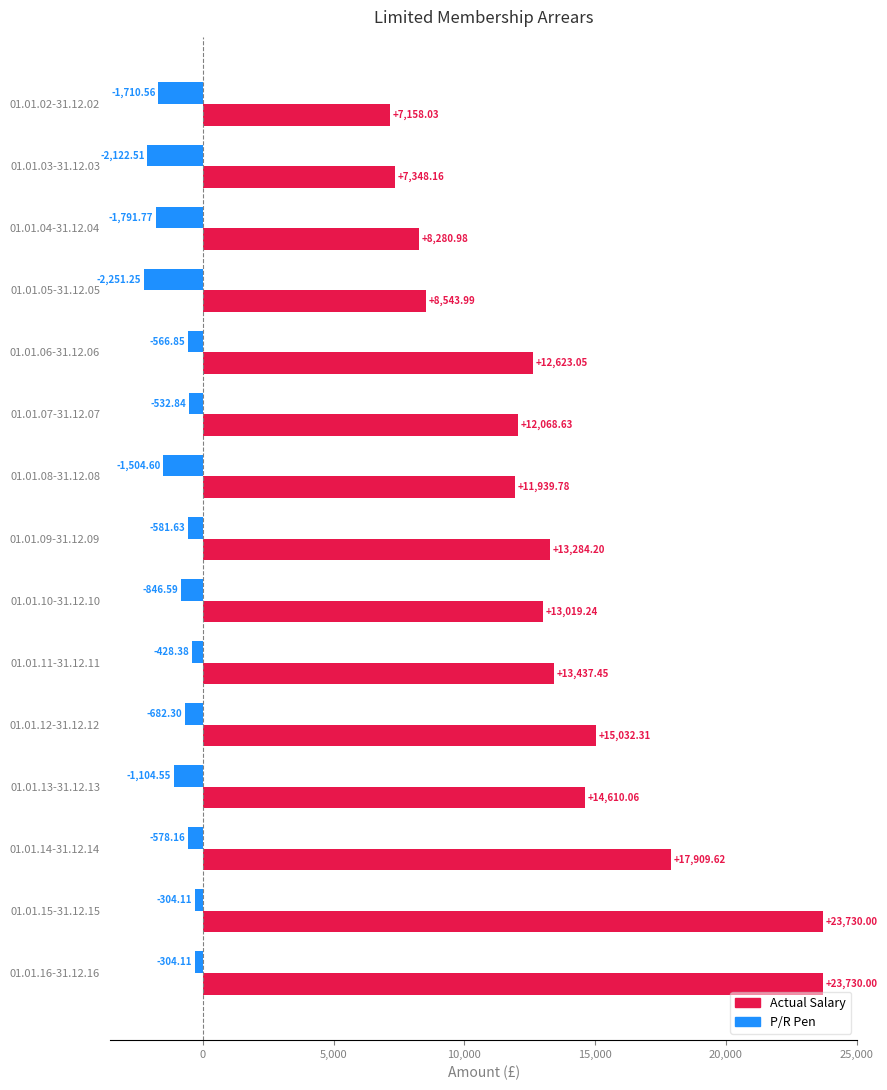

Where is Actual Salary nearest to the value 15444?

01.01.12-31.12.12